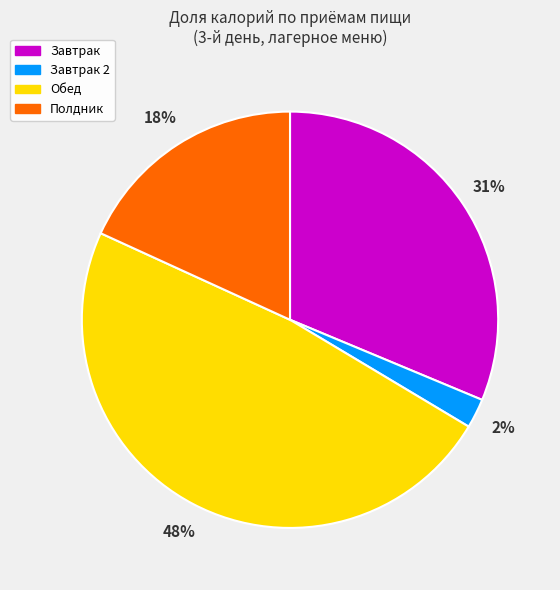

Combined, do Завтрак 2 and Полдник account for over 50%?

No